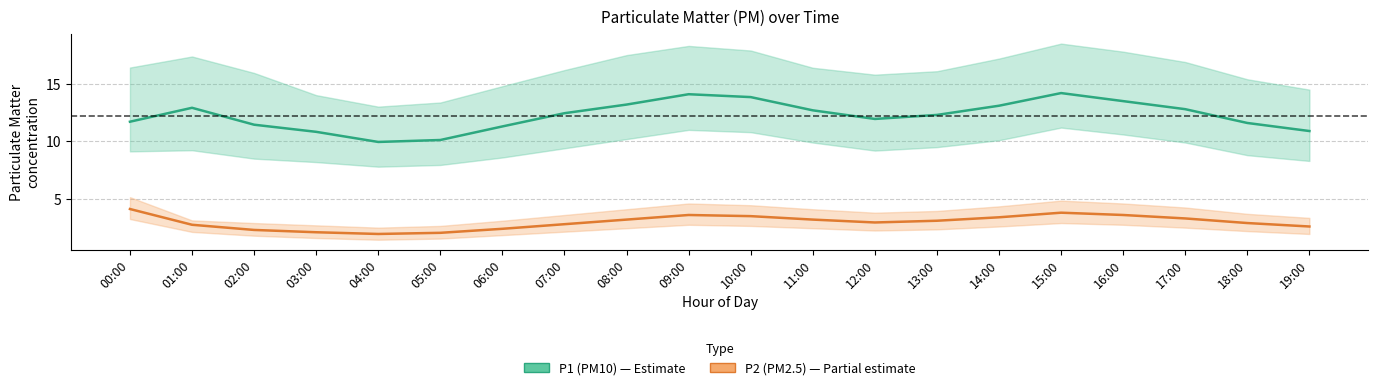

What is the value of the P2 (PM2.5) point at the 10th from the left?

3.6